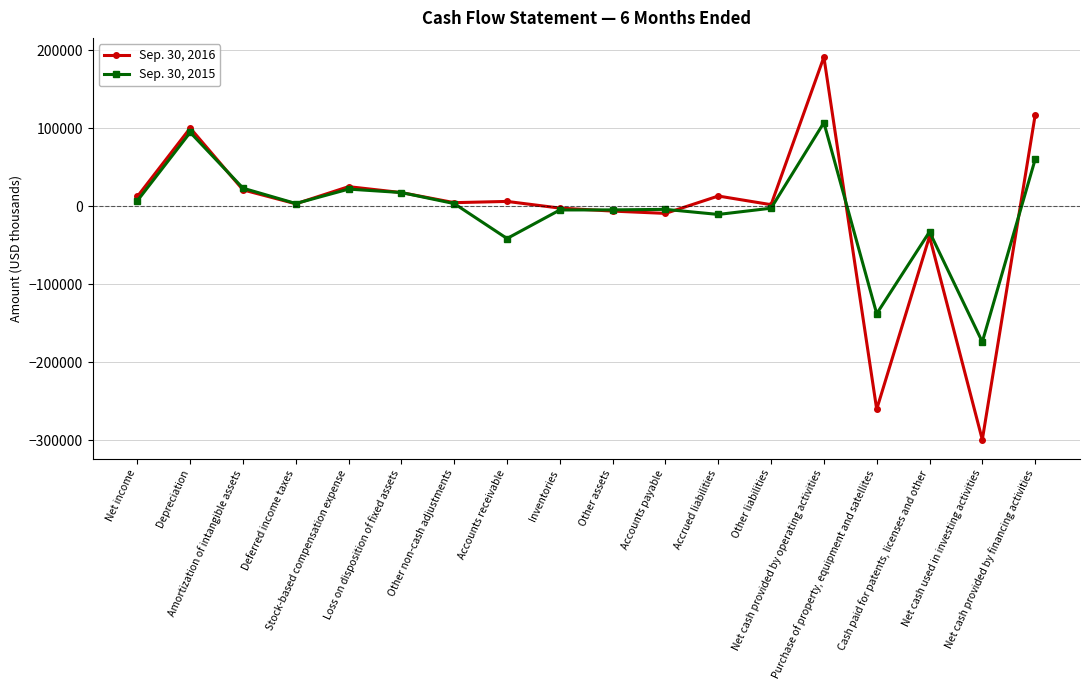

What is the label of the 13th point from the right?

Loss on disposition of fixed assets